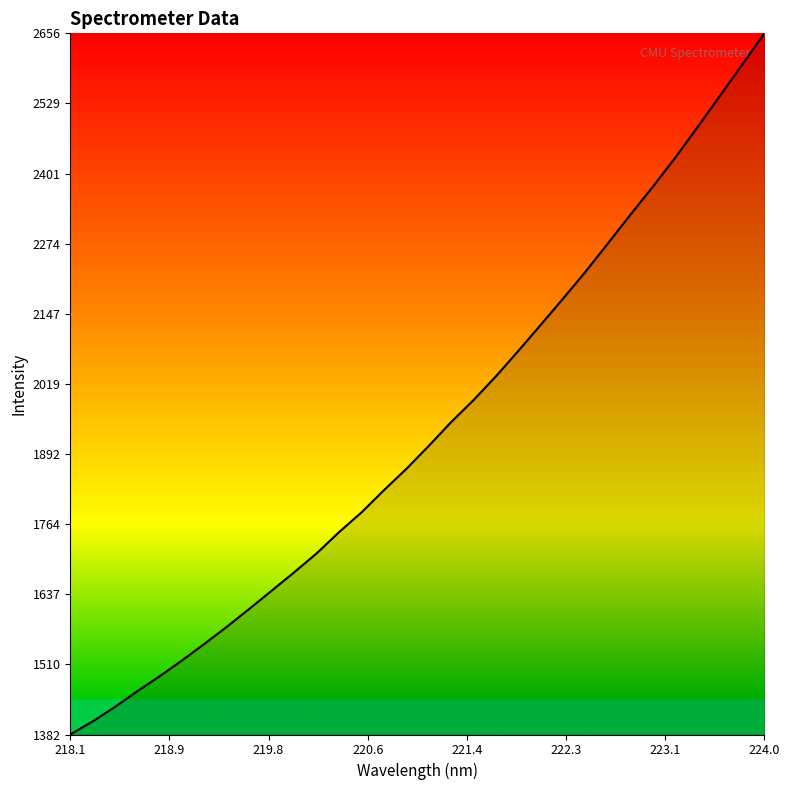

True or false: the data has more than 2 interior local peaks.

False